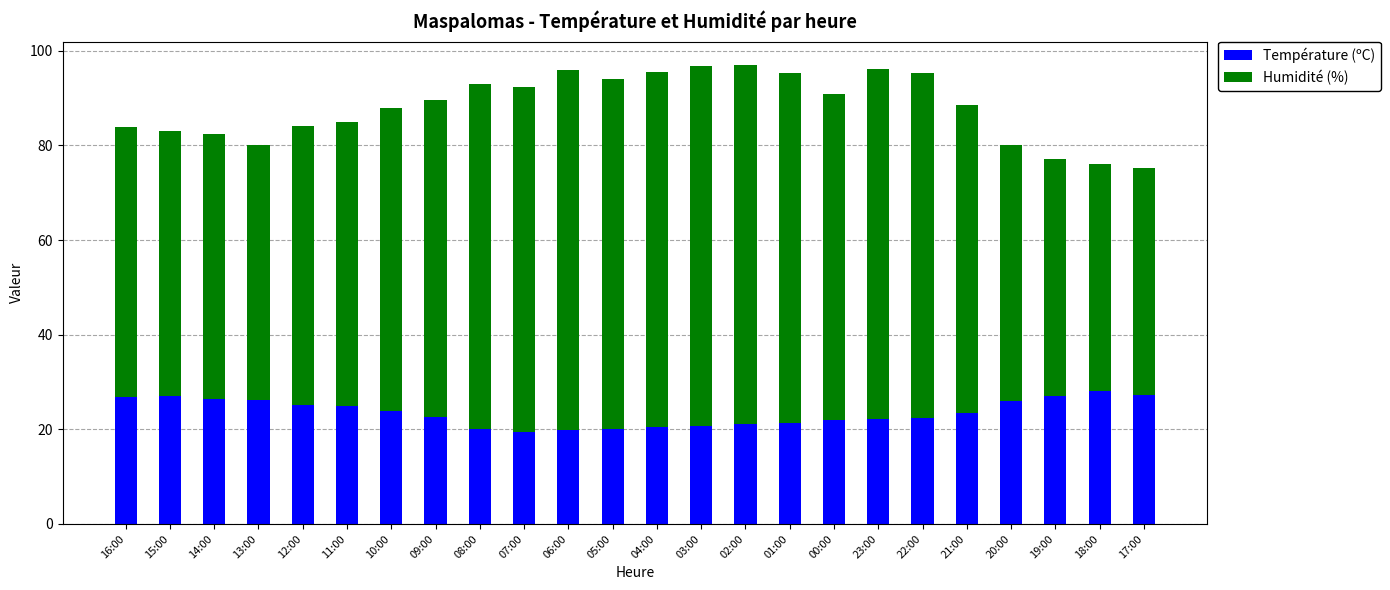

The Température (ºC) series shows 14.2 at 01:00. True or false?

False